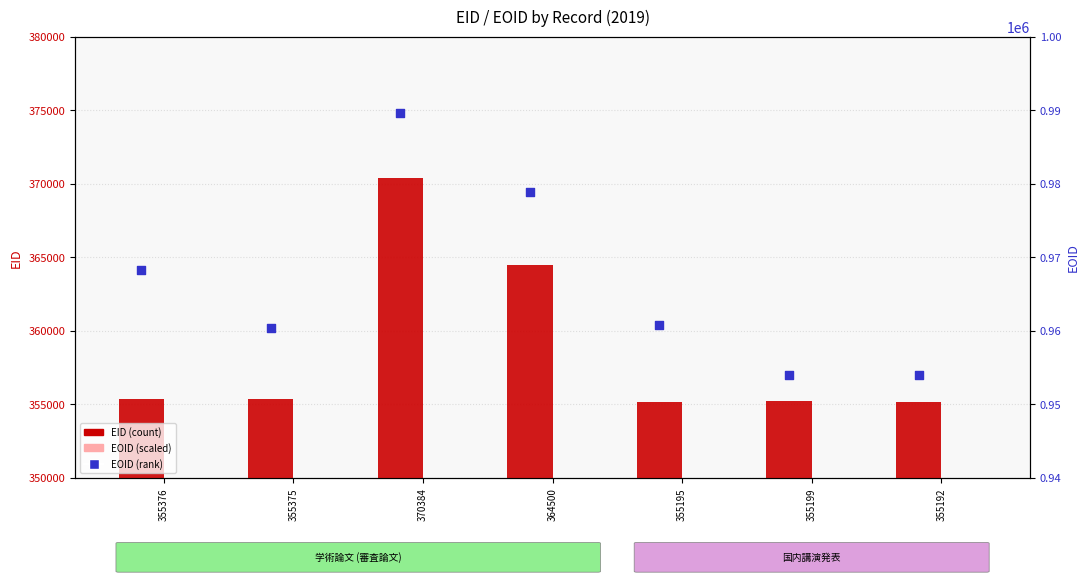

Which series contains the lowest Y value?

EOID (scaled)